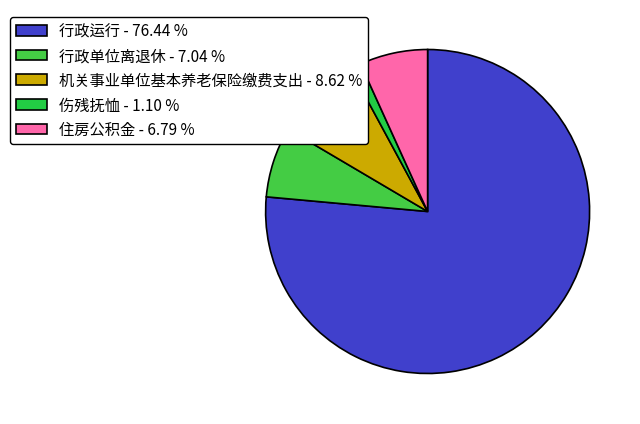

Does 行政单位离退休 account for over 50% of the chart?

No